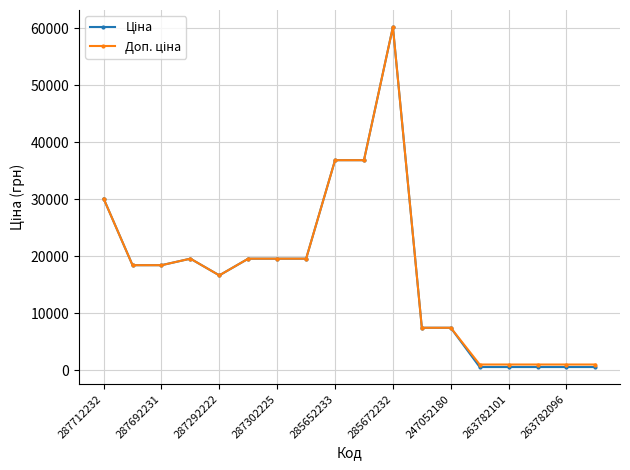

What is the total value across all series at 247052180?

14889.2